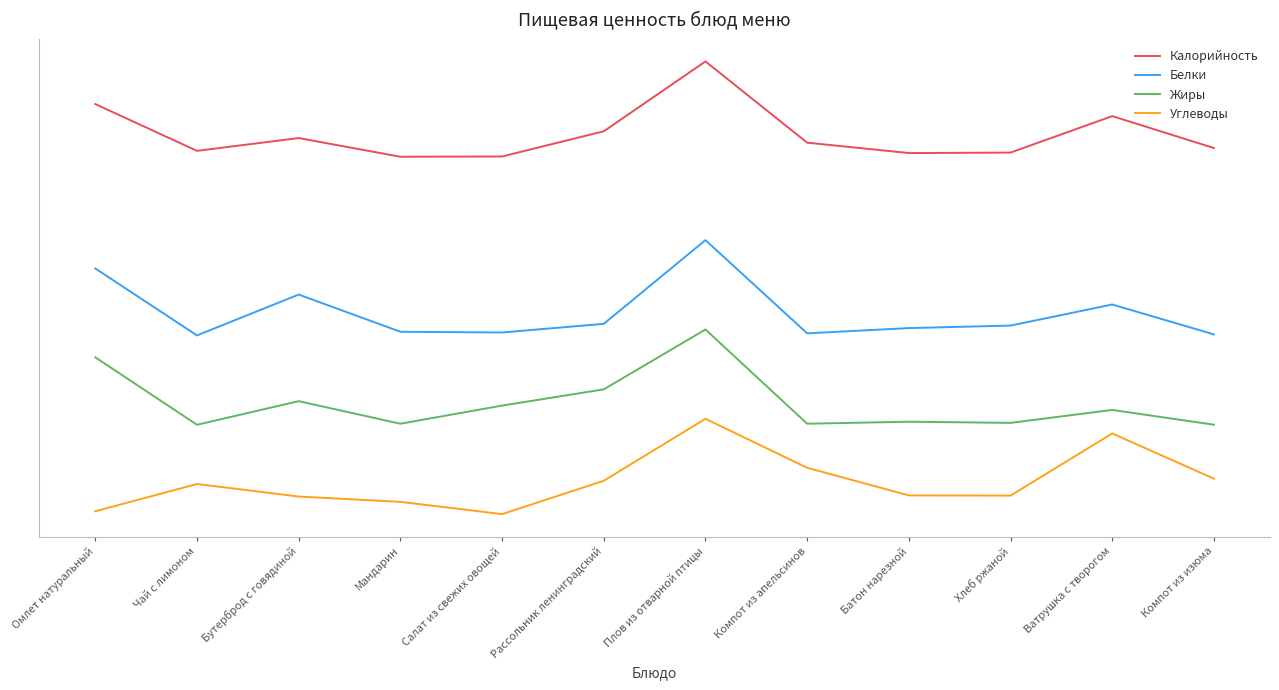

Between Чай с лимоном and Бутерброд с говядиной, which series saw the biggest shift?

Белки